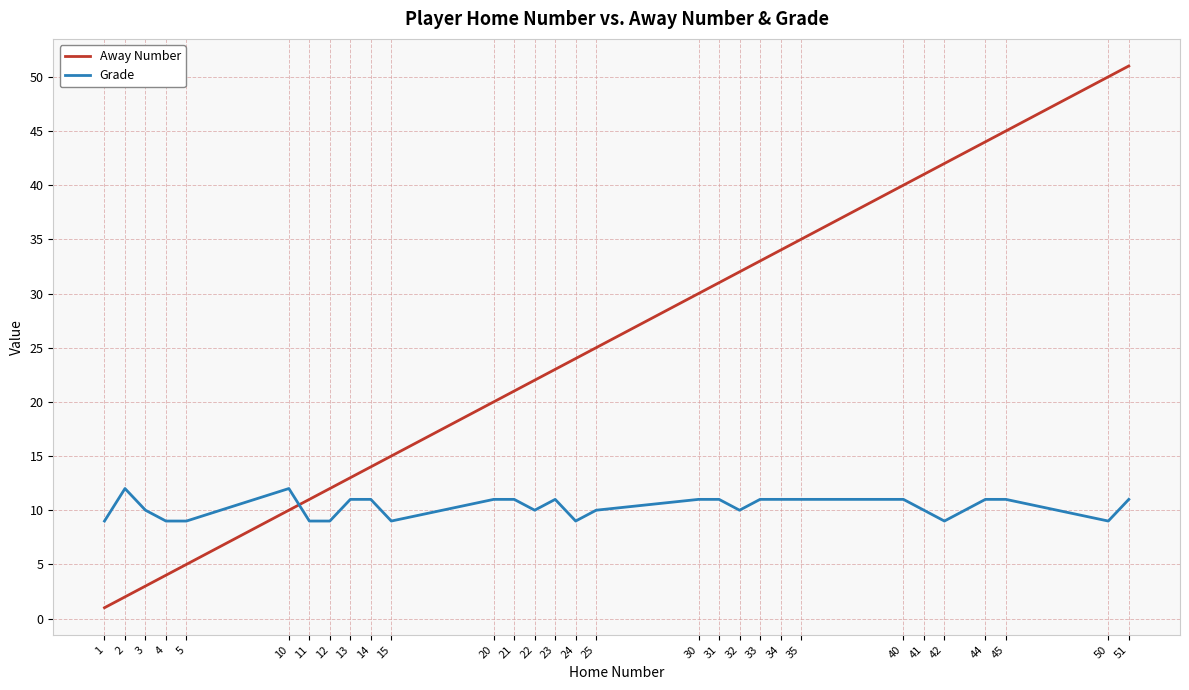

True or false: Away Number has more than 1 points higher than both neighbors.

False